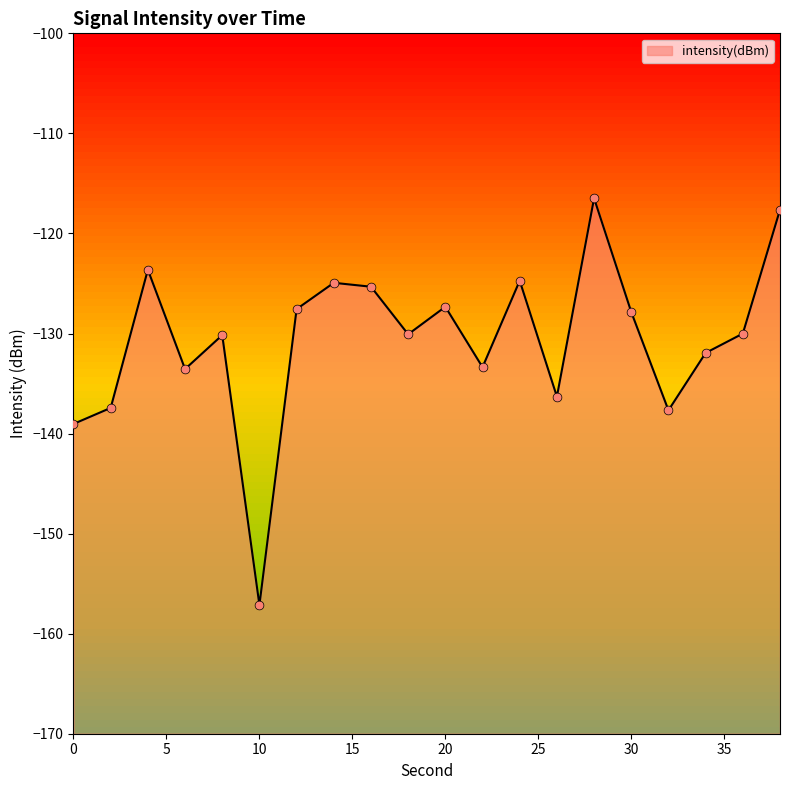

Between 20 and 2, which is larger?

20